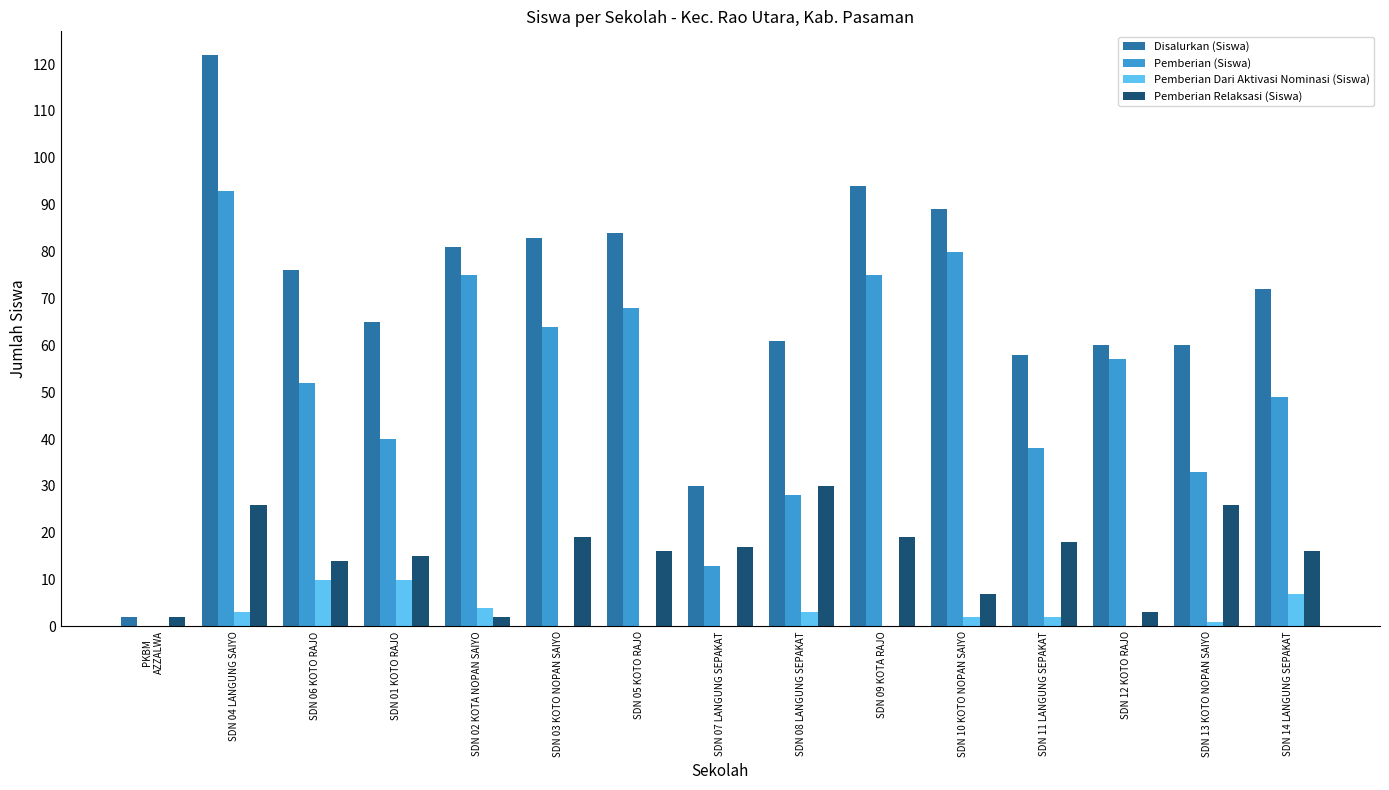

How many distinct data groups are displayed?

4